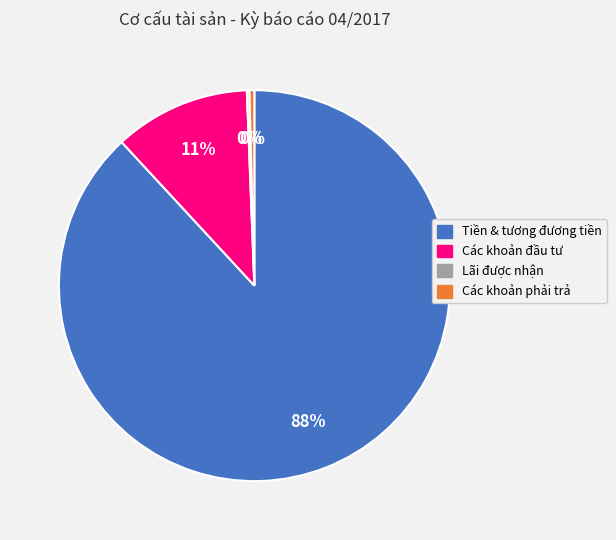

Which category has the biggest portion of the pie?

Tiền và các khoản tương đương tiền